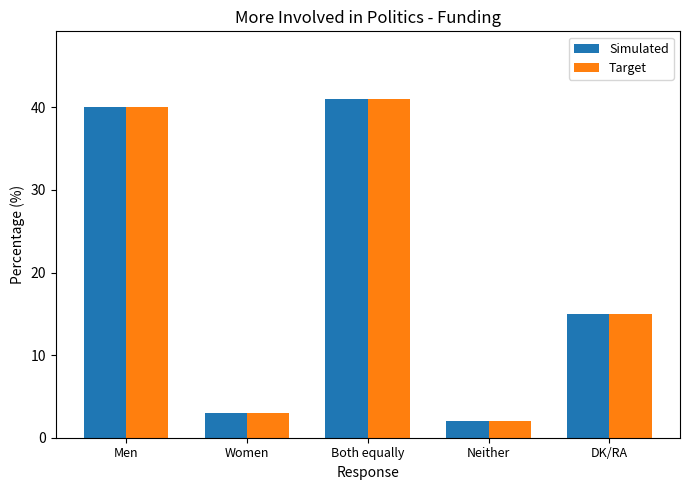

At which label is Target closest to 21?

DK/RA